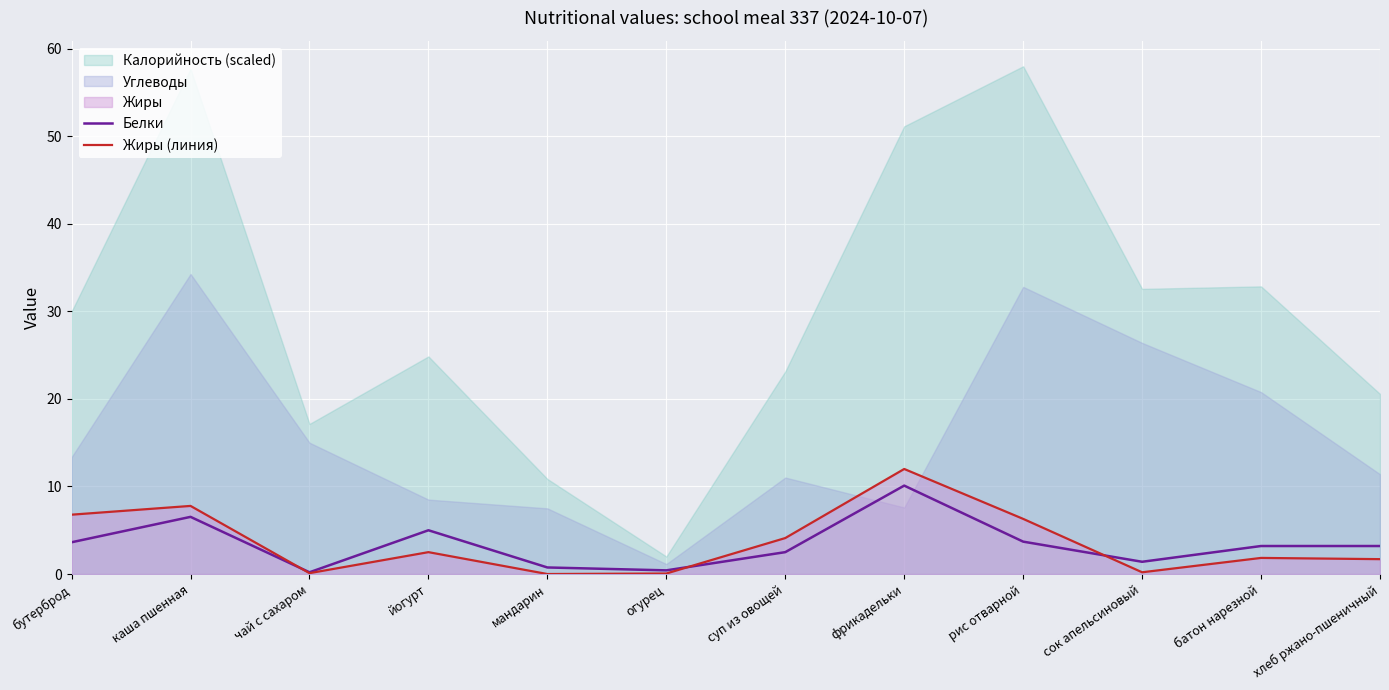

Which category has the highest value in the Жиры (линия) series?

фрикадельки